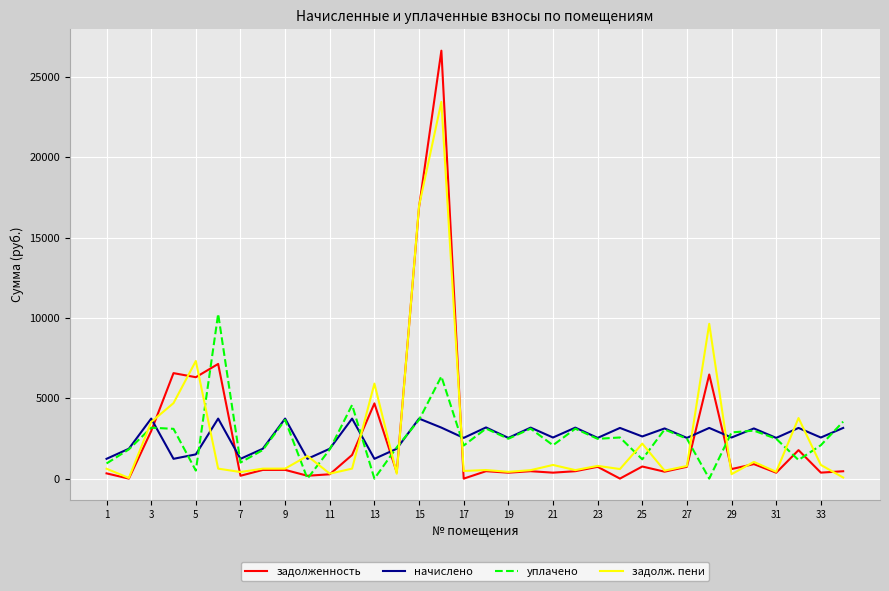

Which series has the widest spread of values?

задолженность